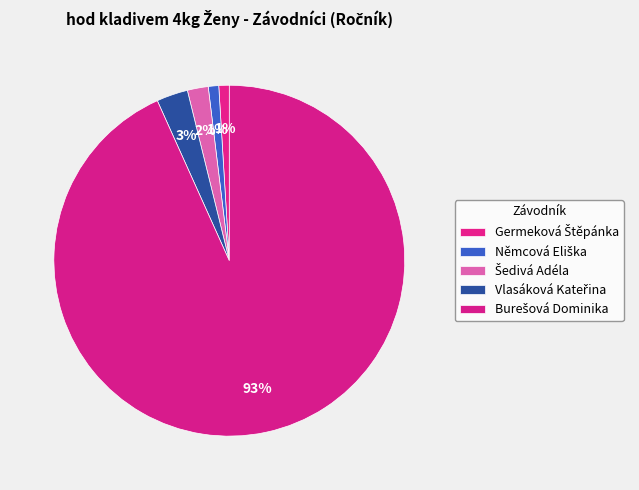

How many segments does this pie chart have?

5